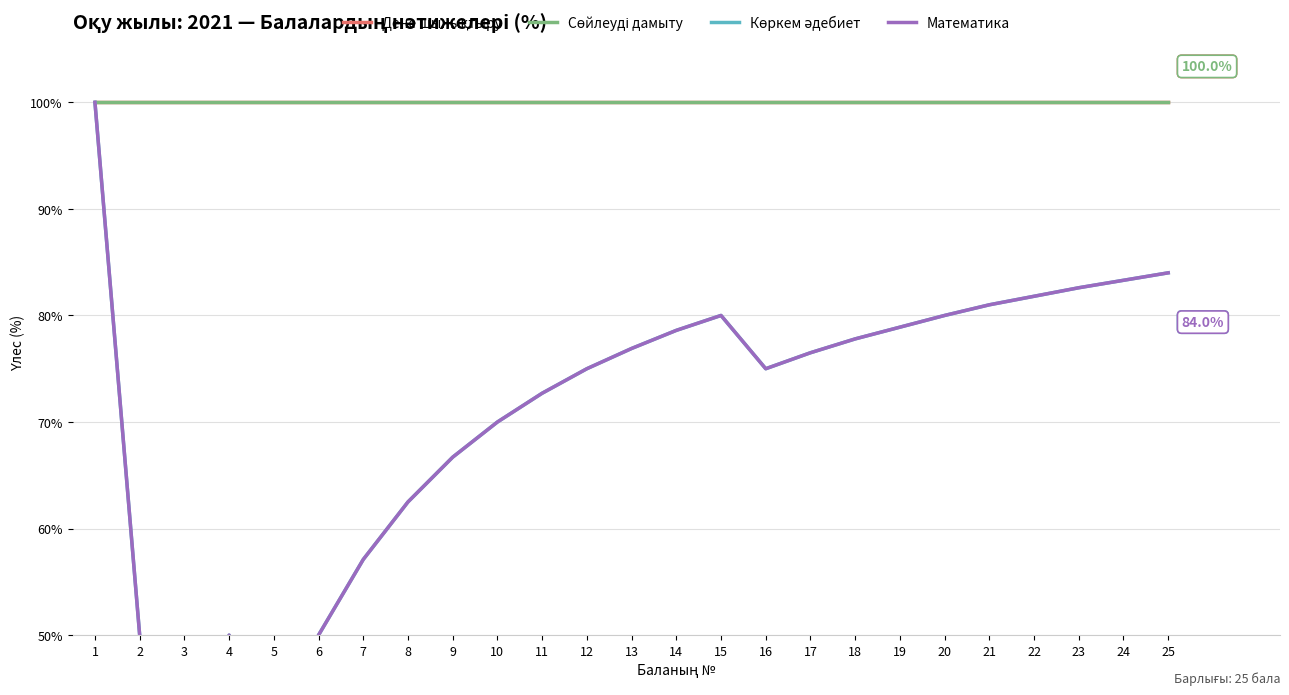

Reading left to right, what are all the values shown in this chart?

Дене шынықтыру: 1=100.0	2=100.0	3=100.0	4=100.0	5=100.0	6=100.0	7=100.0	8=100.0	9=100.0	10=100.0	11=100.0	12=100.0	13=100.0	14=100.0	15=100.0	16=100.0	17=100.0	18=100.0	19=100.0	20=100.0	21=100.0	22=100.0	23=100.0	24=100.0	25=100.0
Сөйлеуді дамыту: 1=100.0	2=100.0	3=100.0	4=100.0	5=100.0	6=100.0	7=100.0	8=100.0	9=100.0	10=100.0	11=100.0	12=100.0	13=100.0	14=100.0	15=100.0	16=100.0	17=100.0	18=100.0	19=100.0	20=100.0	21=100.0	22=100.0	23=100.0	24=100.0	25=100.0
Көркем әдебиет: 1=100.0	2=50.0	3=33.3	4=50.0	5=40.0	6=50.0	7=57.1	8=62.5	9=66.7	10=70.0	11=72.7	12=75.0	13=76.9	14=78.6	15=80.0	16=75.0	17=76.5	18=77.8	19=78.9	20=80.0	21=81.0	22=81.8	23=82.6	24=83.3	25=84.0
Математика: 1=100.0	2=50.0	3=33.3	4=50.0	5=40.0	6=50.0	7=57.1	8=62.5	9=66.7	10=70.0	11=72.7	12=75.0	13=76.9	14=78.6	15=80.0	16=75.0	17=76.5	18=77.8	19=78.9	20=80.0	21=81.0	22=81.8	23=82.6	24=83.3	25=84.0